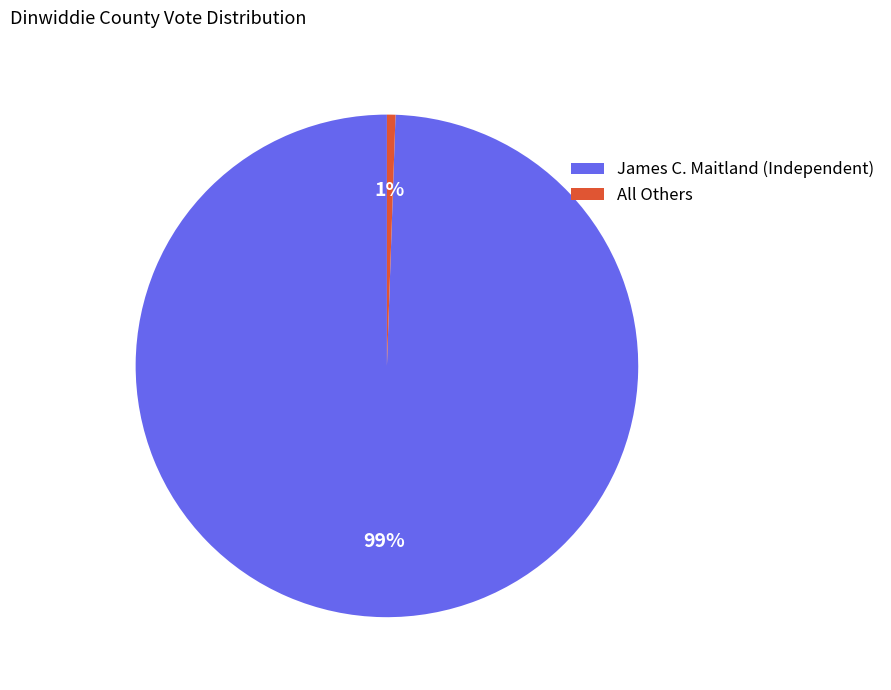

To the nearest percent, what is the average slice percentage?

50%